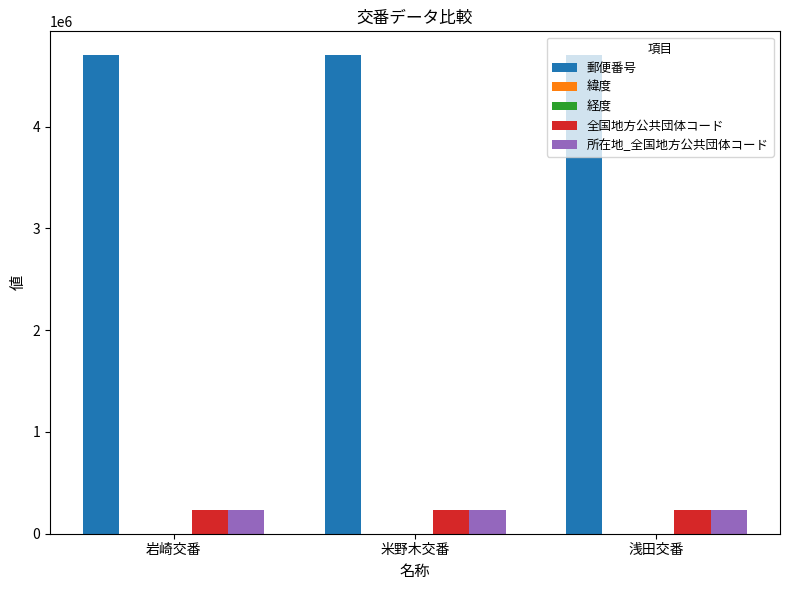

Which series has the largest total across all categories?

郵便番号